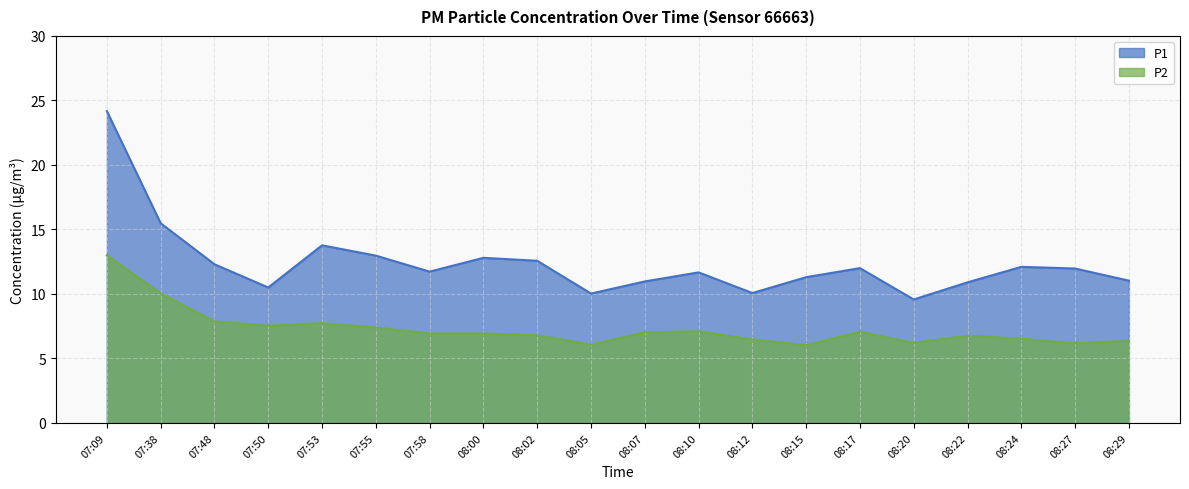

What is the difference between the maximum and second lowest values in the P1 series?

14.1